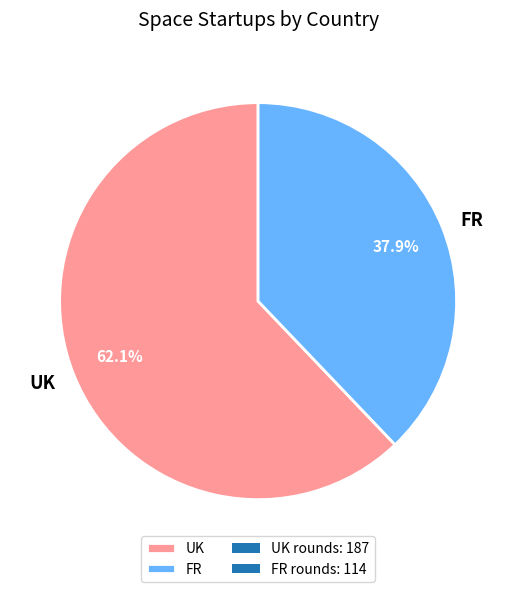

To the nearest percent, what is the combined percentage of UK and FR?

100%